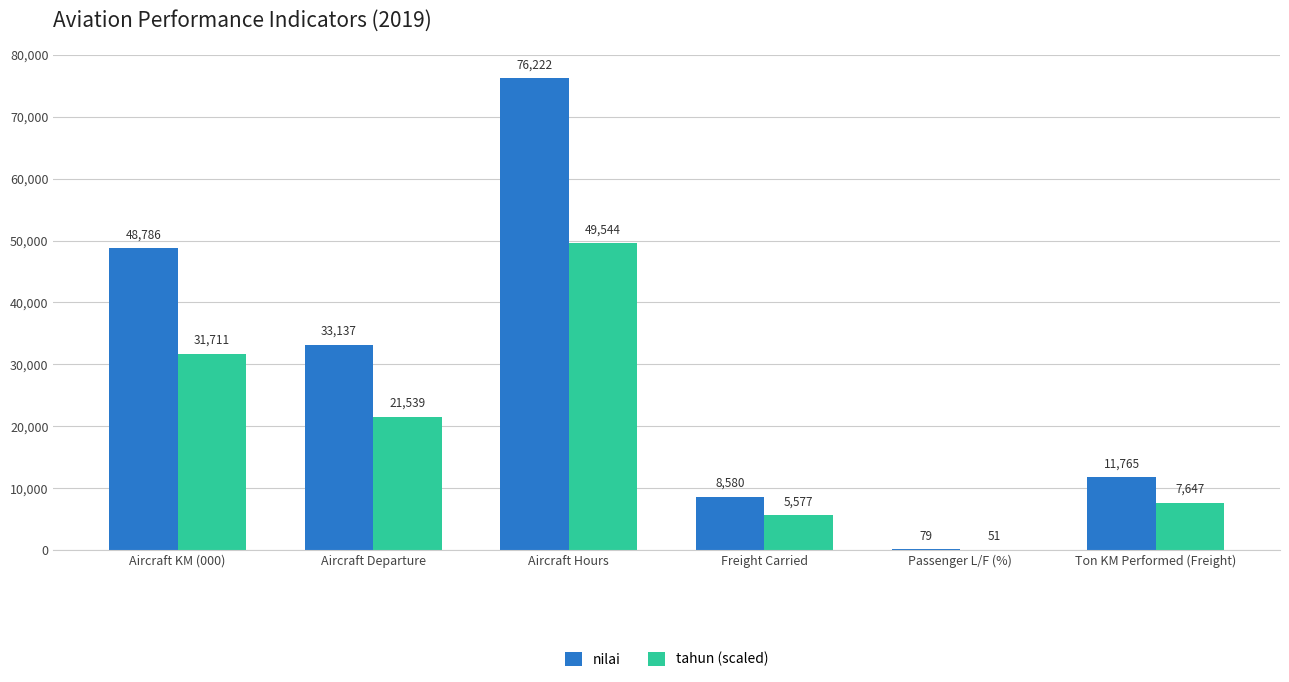

What is the greatest value displayed?

76222.0